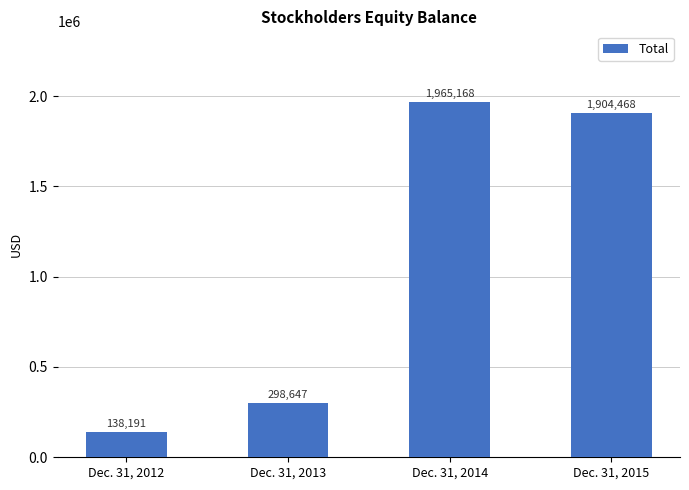

The chart shows a value of 1904468 at Dec. 31, 2015. True or false?

True